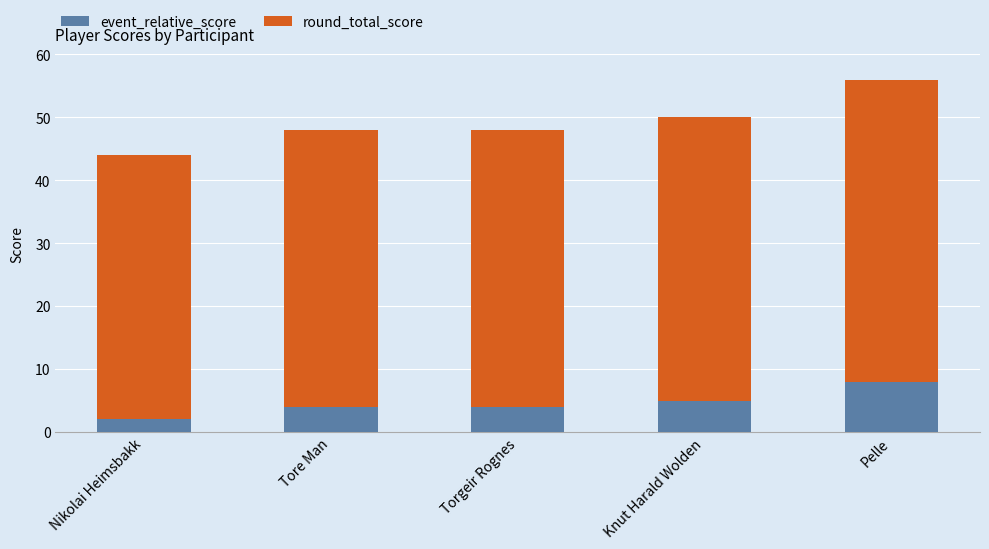

The value of event_relative_score at Knut Harald Wolden is 5. True or false?

True